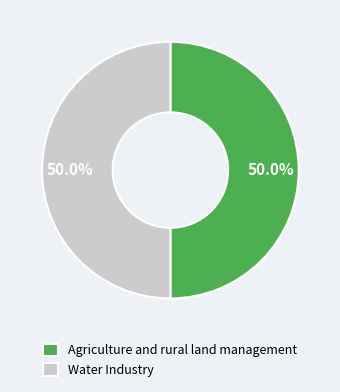

Is it true that Agriculture and rural land management is 42% of the pie?

False